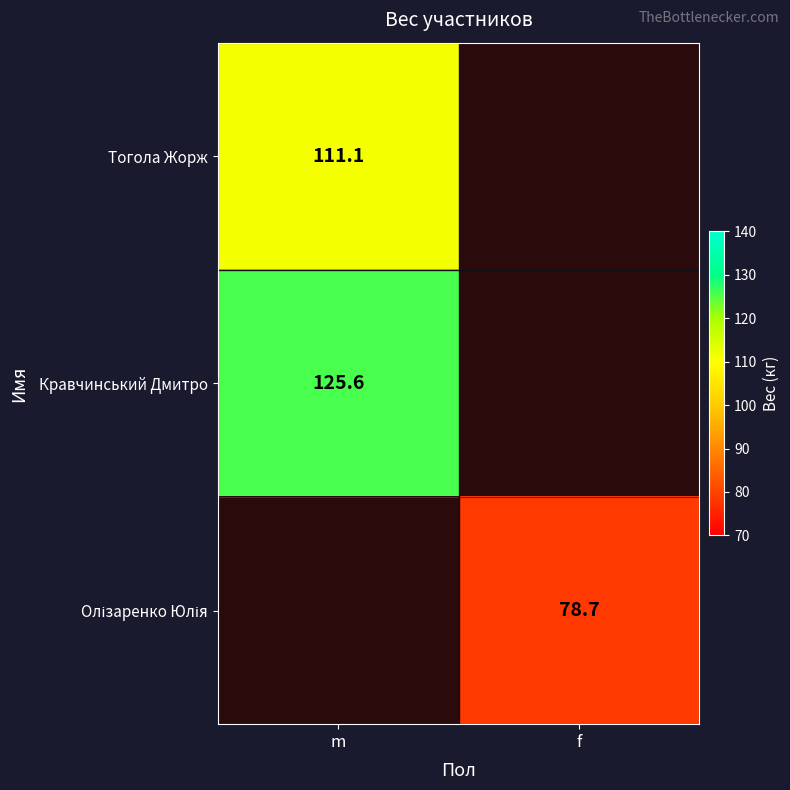

What is the spread (max minus min) of values at m?

14.5